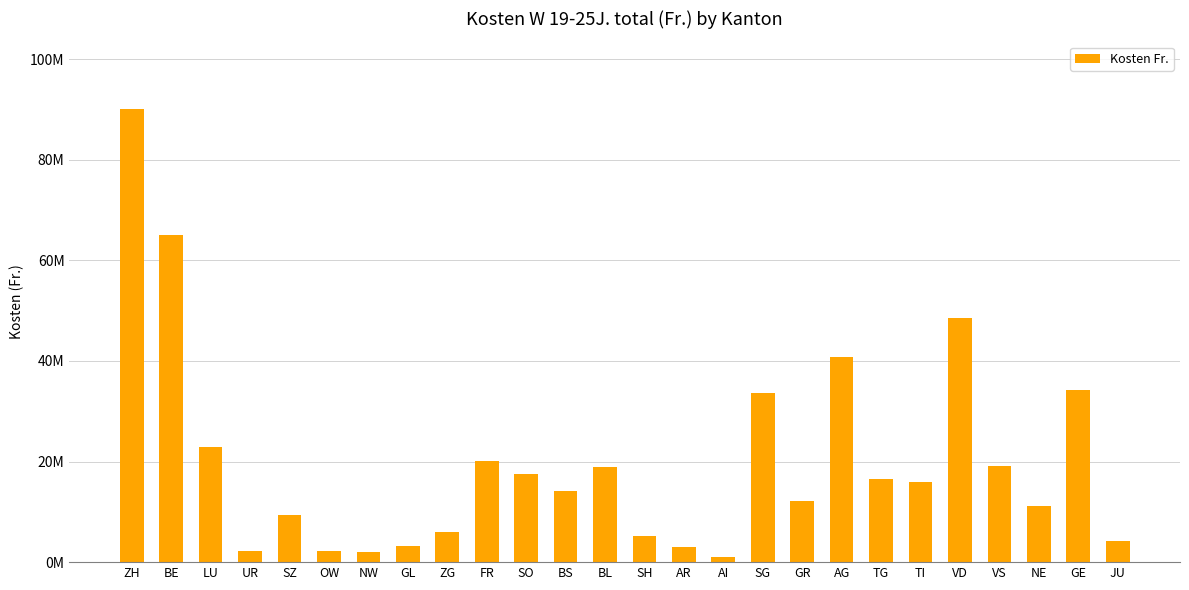

What position from the left is FR?

10